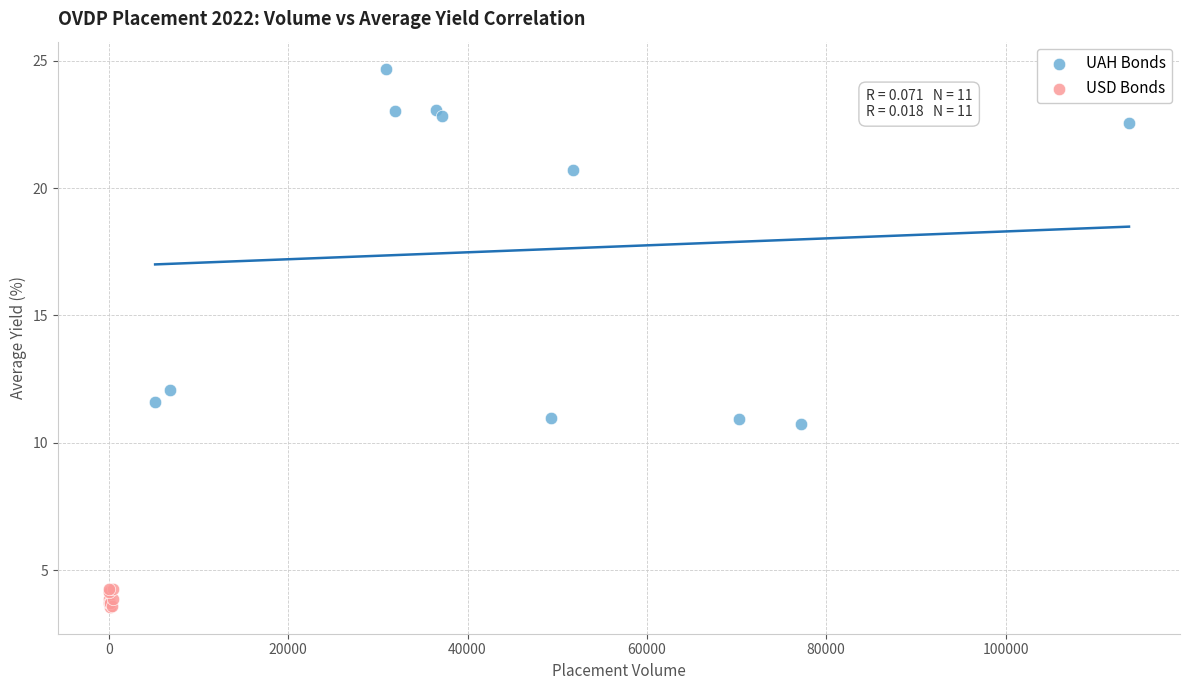

Which series contains the lowest Y value?

USD Bonds